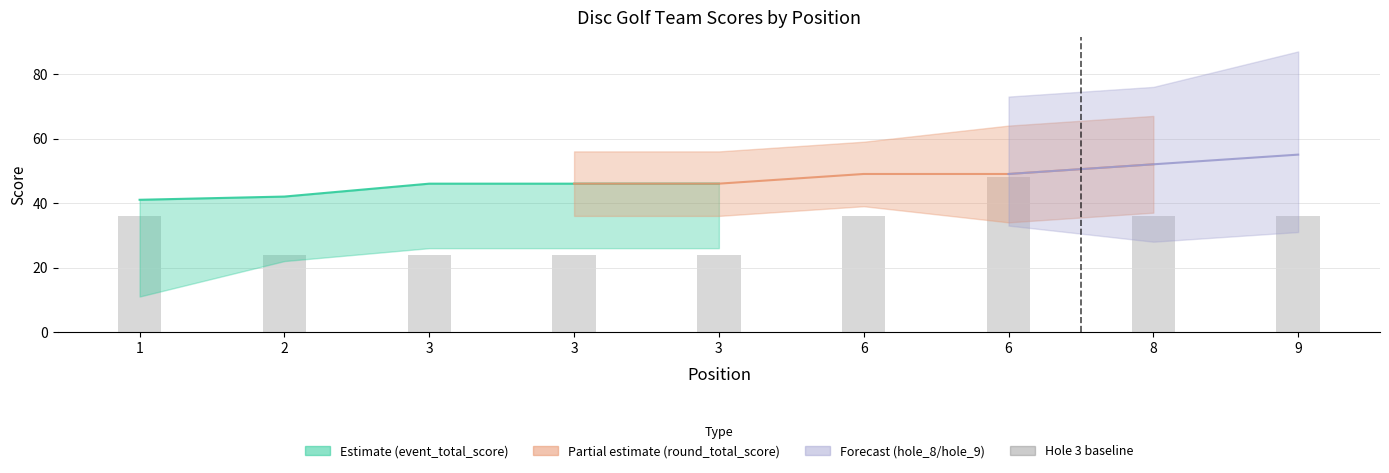

Which series changed the most between 1 and 3?

event_total_score